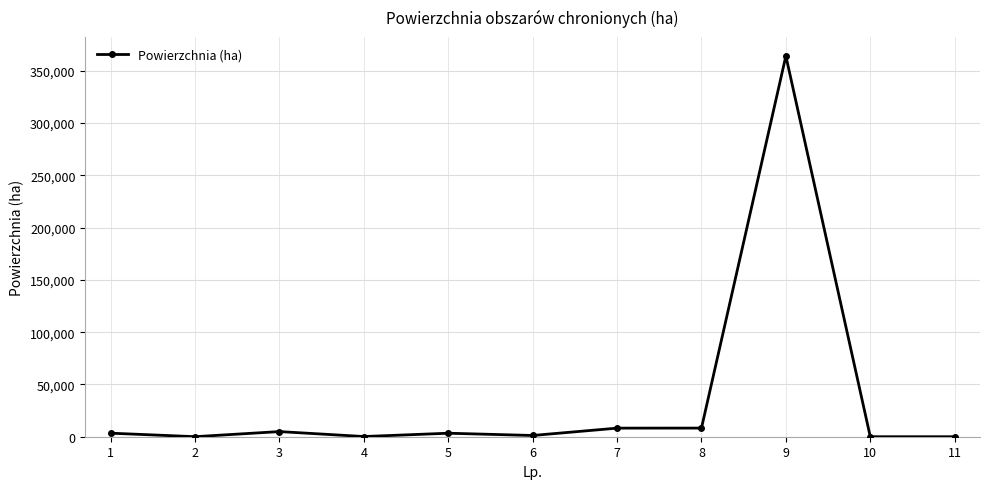

What is the change in value from 5 to 6?

-2160.3